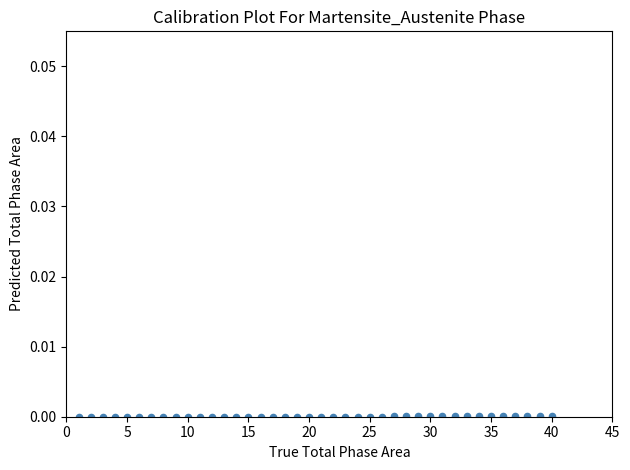

What is the range of X values (max minus min)?

39.0